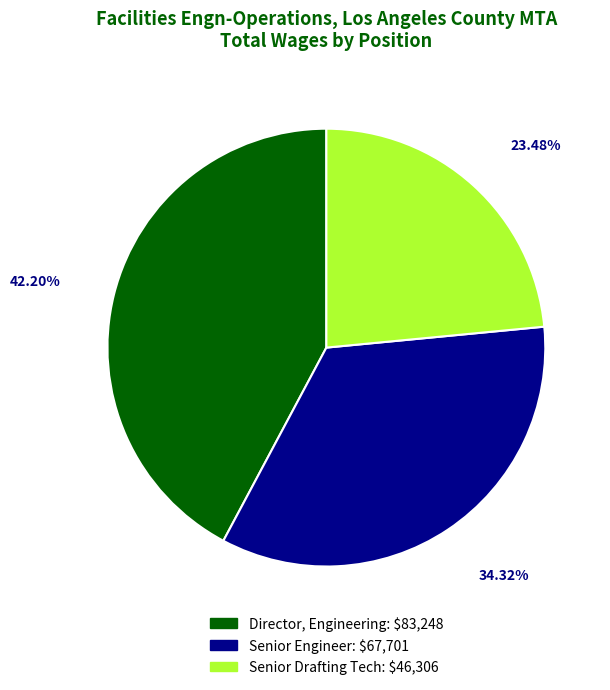

Is Senior Engineer the majority of the pie?

No